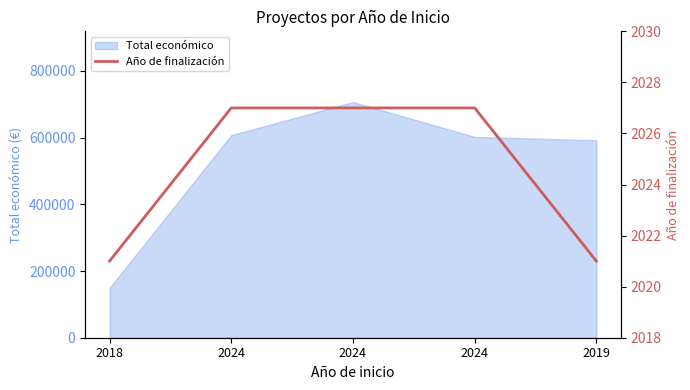

Reading right to left, transcribe all the data shown in this chart.

2021	2027	2027	2027	2021